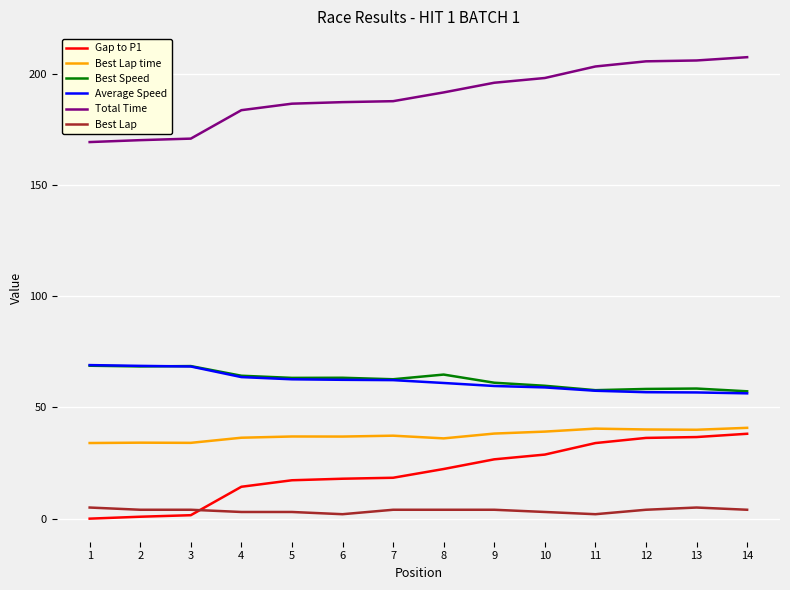

What is the sum of all Total Time values?

2664.9